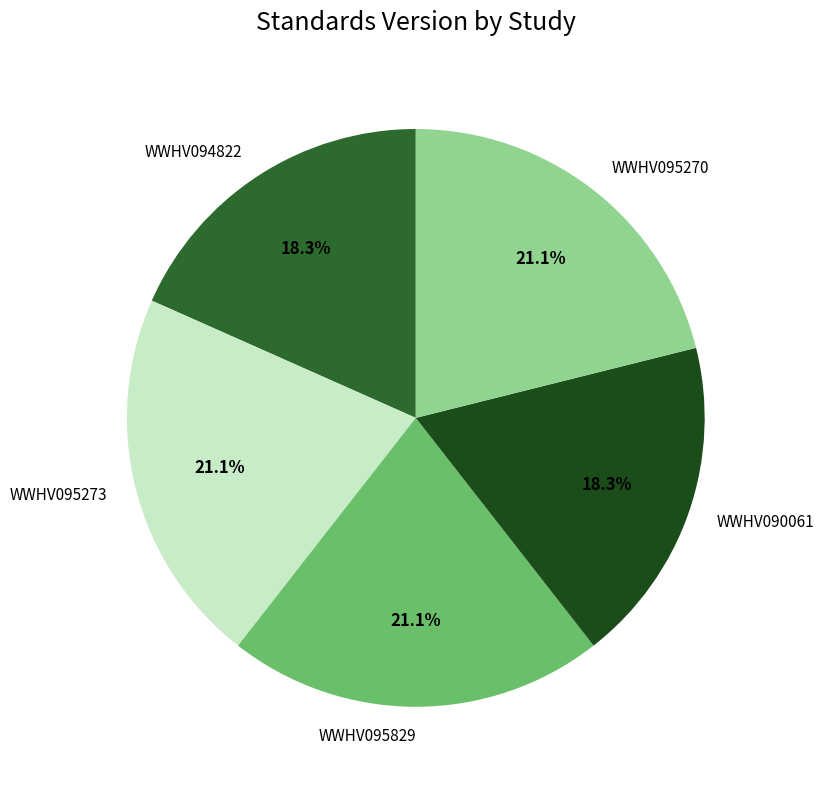

True or false: WWHV095273 accounts for 14% of the total.

False